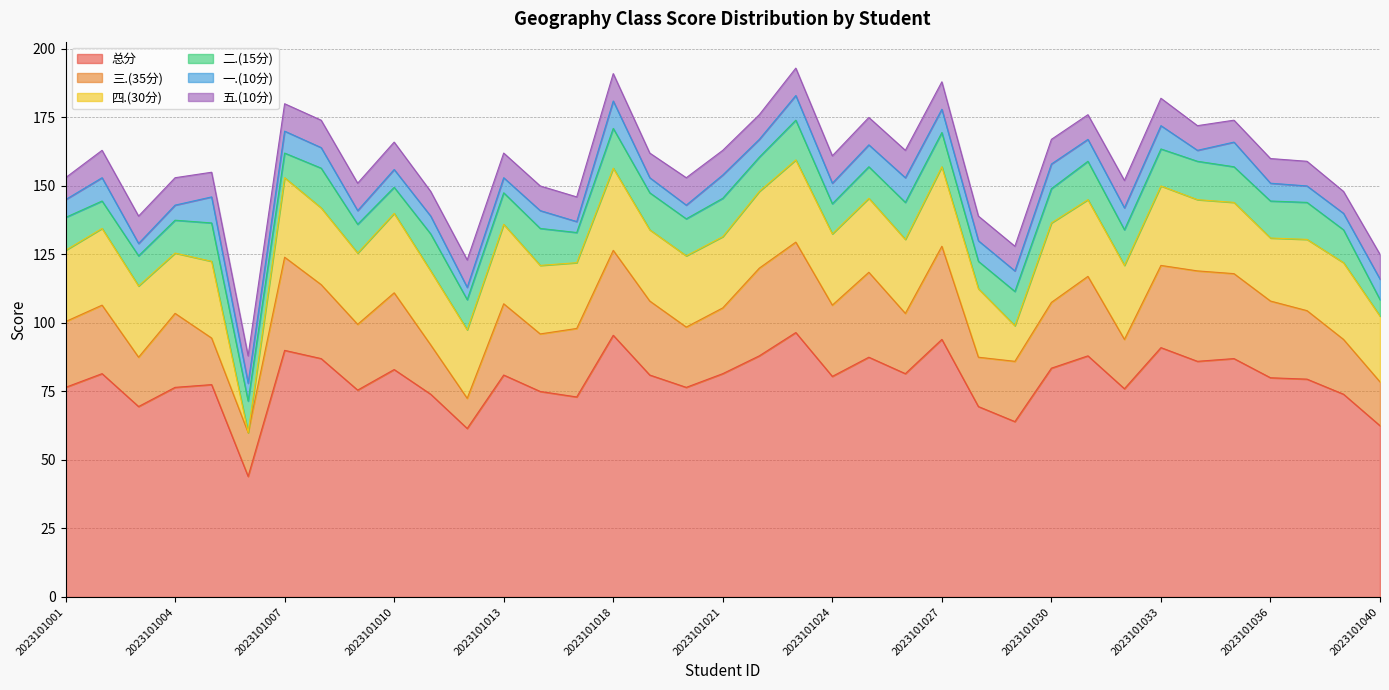

Reading right to left, transcribe all the data shown in this chart.

总分: 62.5	74.0	79.5	80.0	87.0	86.0	91.0	76.0	88.0	83.5	64.0	69.5	94.0	81.5	87.5	80.5	96.5	88.0	81.5	76.5	81.0	95.5	73.0	75.0	81.0	61.5	74.0	83.0	75.5	87.0	90.0	44.0	77.5	76.5	69.5	81.5	76.5
三.(35分): 16.0	20.0	25.0	28.0	31.0	33.0	30.0	18.0	29.0	24.0	22.0	18.0	34.0	22.0	31.0	26.0	33.0	32.0	24.0	22.0	27.0	31.0	25.0	21.0	26.0	11.0	18.0	28.0	24.0	27.0	34.0	16.0	17.0	27.0	18.0	25.0	24.0
四.(30分): 24.0	28.0	26.0	23.0	26.0	26.0	29.0	27.0	28.0	29.0	13.0	25.0	29.0	27.0	27.0	26.0	30.0	28.0	26.0	26.0	26.0	30.0	24.0	25.0	29.0	25.0	27.0	29.0	26.0	28.0	29.0	0.0	28.0	22.0	26.0	28.0	26.0
二.(15分): 6.0	12.0	13.5	13.5	13.0	14.0	13.5	13.0	14.0	12.5	12.5	10.0	12.5	13.5	11.5	11.0	14.5	12.5	14.0	13.5	13.5	14.5	11.0	13.5	11.5	11.0	13.5	9.5	10.5	14.5	9.0	11.5	14.0	12.0	11.0	10.0	12.0
一.(10分): 7.5	6.0	6.0	6.5	9.0	4.0	8.5	8.0	8.0	9.0	7.5	7.5	8.5	9.0	8.0	7.5	9.0	6.5	8.5	5.0	5.5	10.0	4.0	6.5	5.5	4.5	6.5	6.5	5.0	7.5	8.0	6.5	9.5	5.5	4.5	8.5	6.5
五.(10分): 9.0	8.0	9.0	9.0	8.0	9.0	10.0	10.0	9.0	9.0	9.0	9.0	10.0	10.0	10.0	10.0	10.0	9.0	9.0	10.0	9.0	10.0	9.0	9.0	9.0	10.0	9.0	10.0	10.0	10.0	10.0	10.0	9.0	10.0	10.0	10.0	8.0